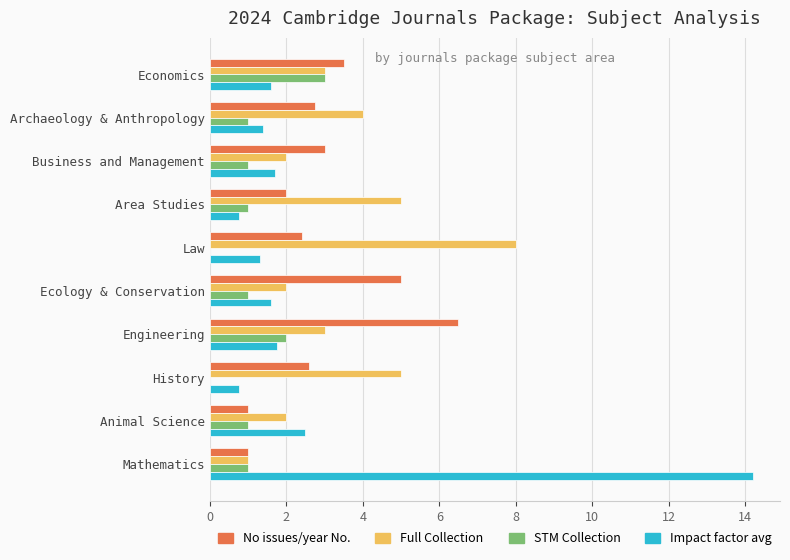

How many series are shown in this chart?

4